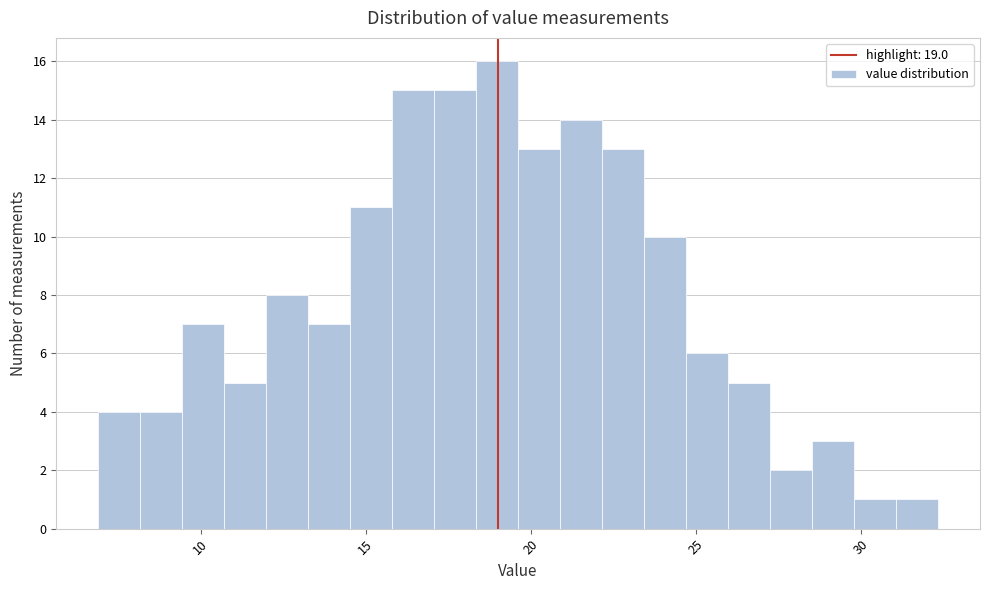

Read against the x-axis, roughly where is the centre of the tallest bar?

19.0